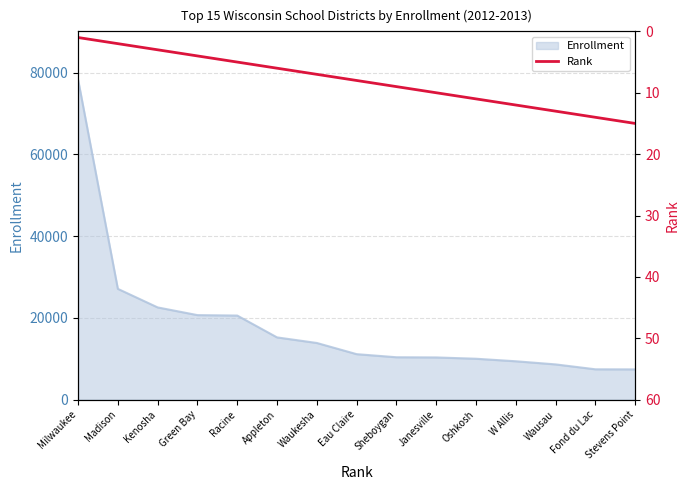

True or false: the data shows 2 at Green Bay.

False